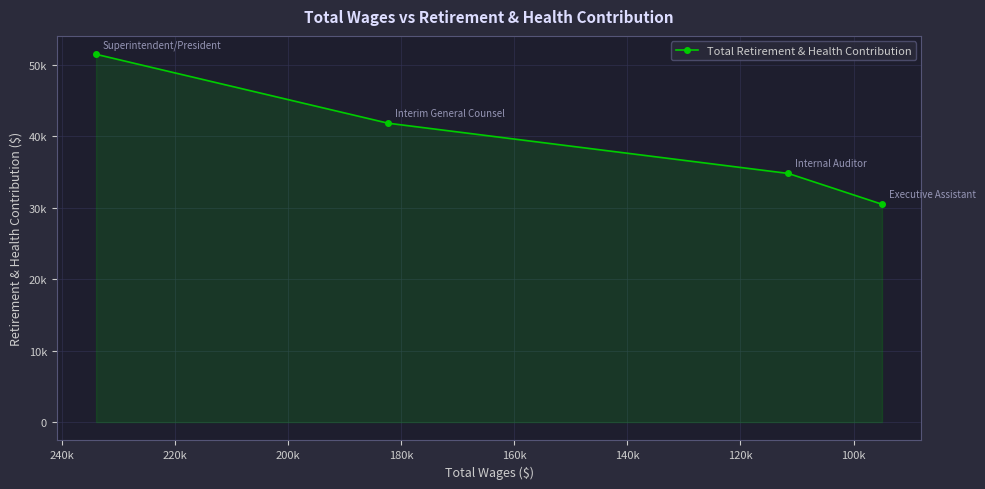

How many lines are shown in the chart?

1